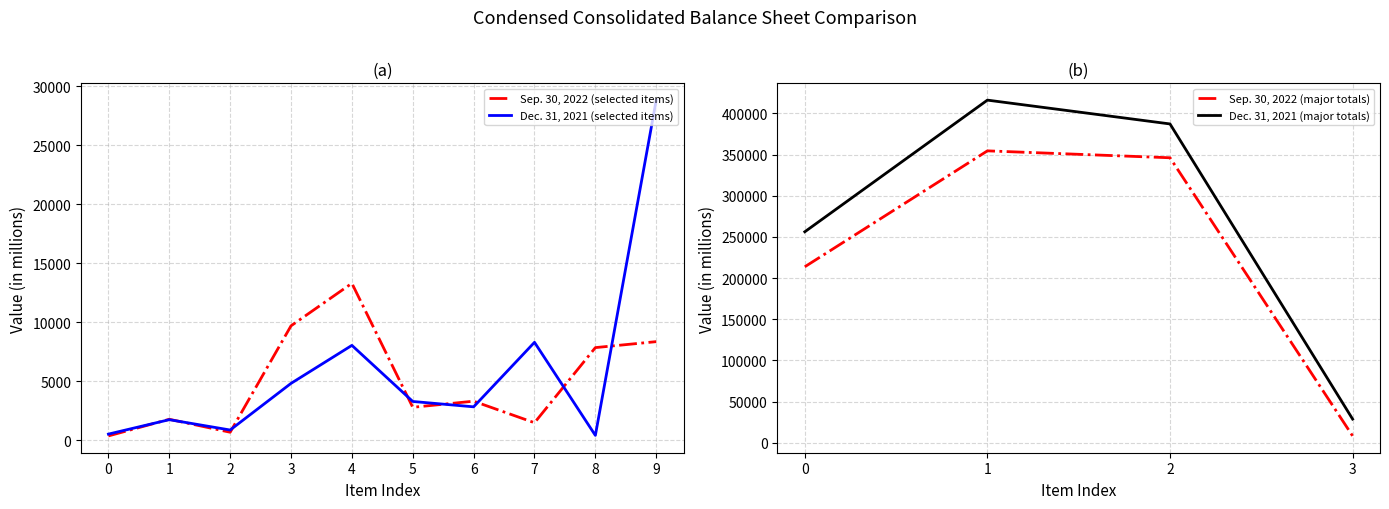

Is this an area chart (filled region under the line)?

No